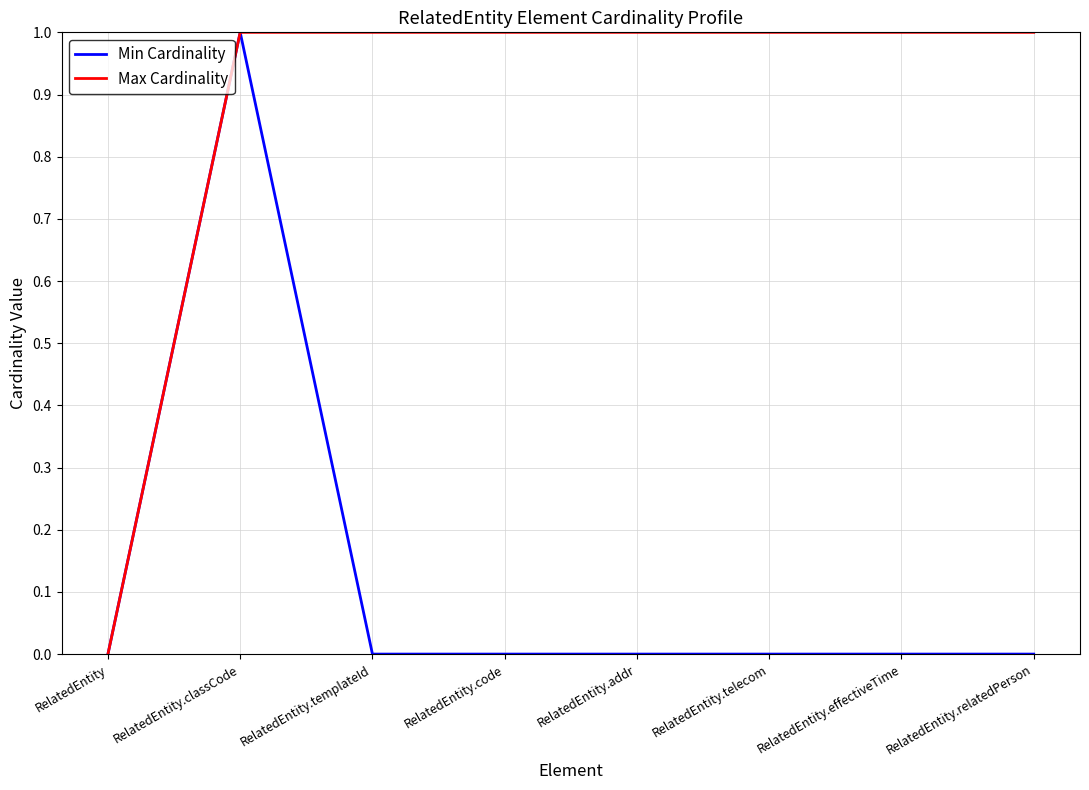

Which series has the largest total across all categories?

Max Cardinality